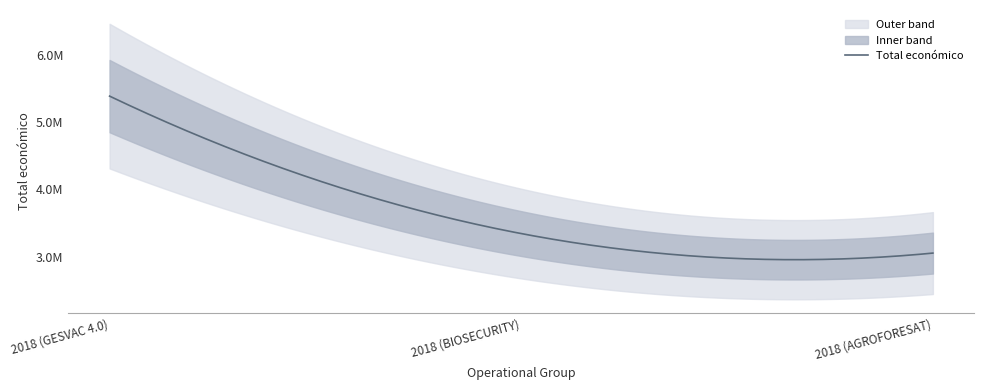

What is the change in value from 2018 (GESVAC 4.0) to 2018 (AGROFORESAT)?

-2339025